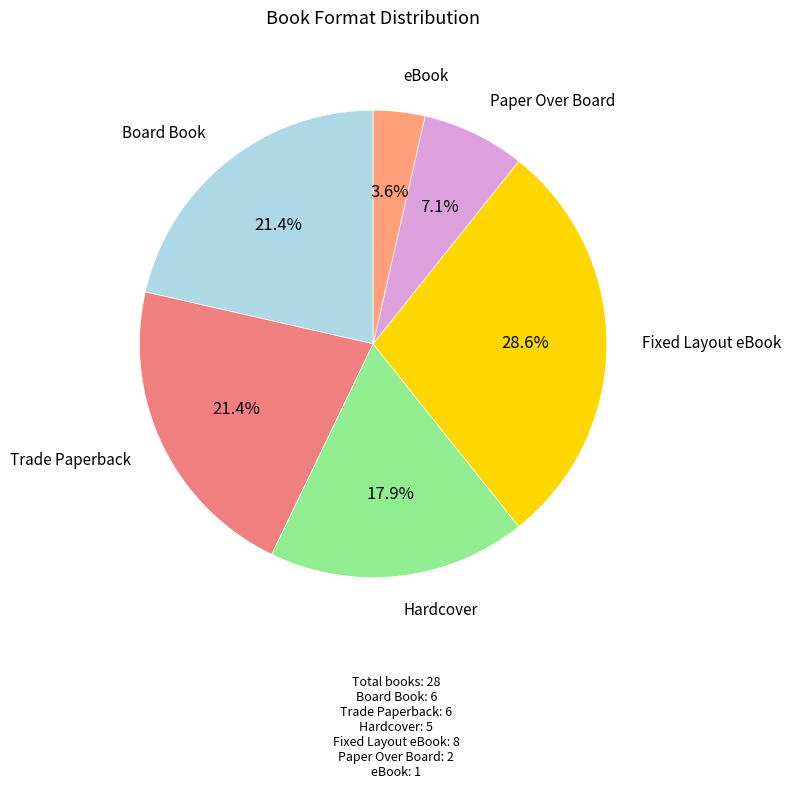

Rank the categories by value from lowest to highest.

eBook, Paper Over Board, Hardcover, Board Book, Trade Paperback, Fixed Layout eBook